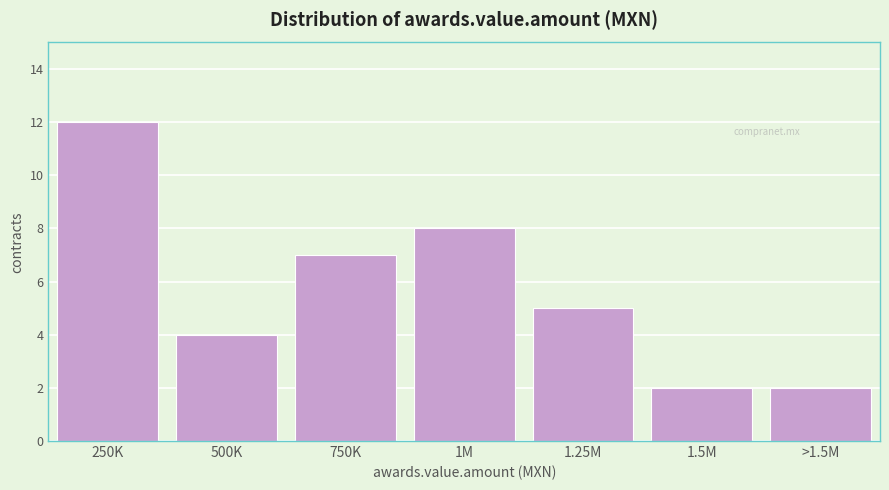

Reading right to left, list all the values displayed in this chart.

2	2	5	8	7	4	12